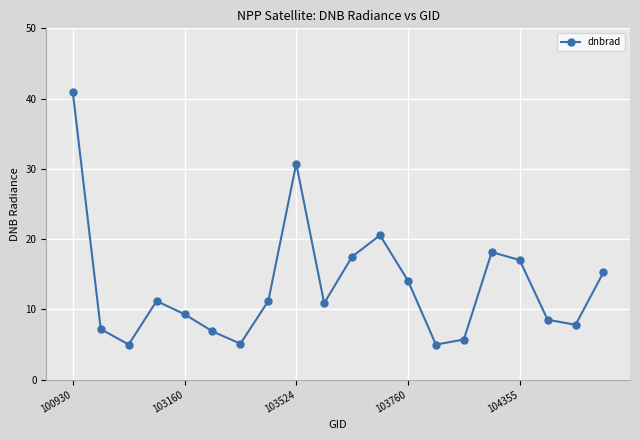

How many interior local valleys (lower than both neighbors) does the data have?

5